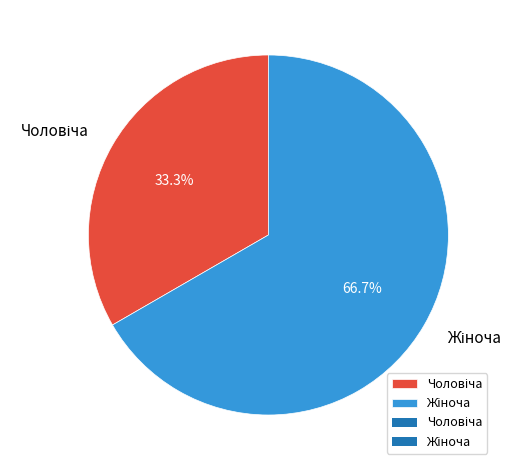

Is there any slice that represents more than half of the pie?

Yes